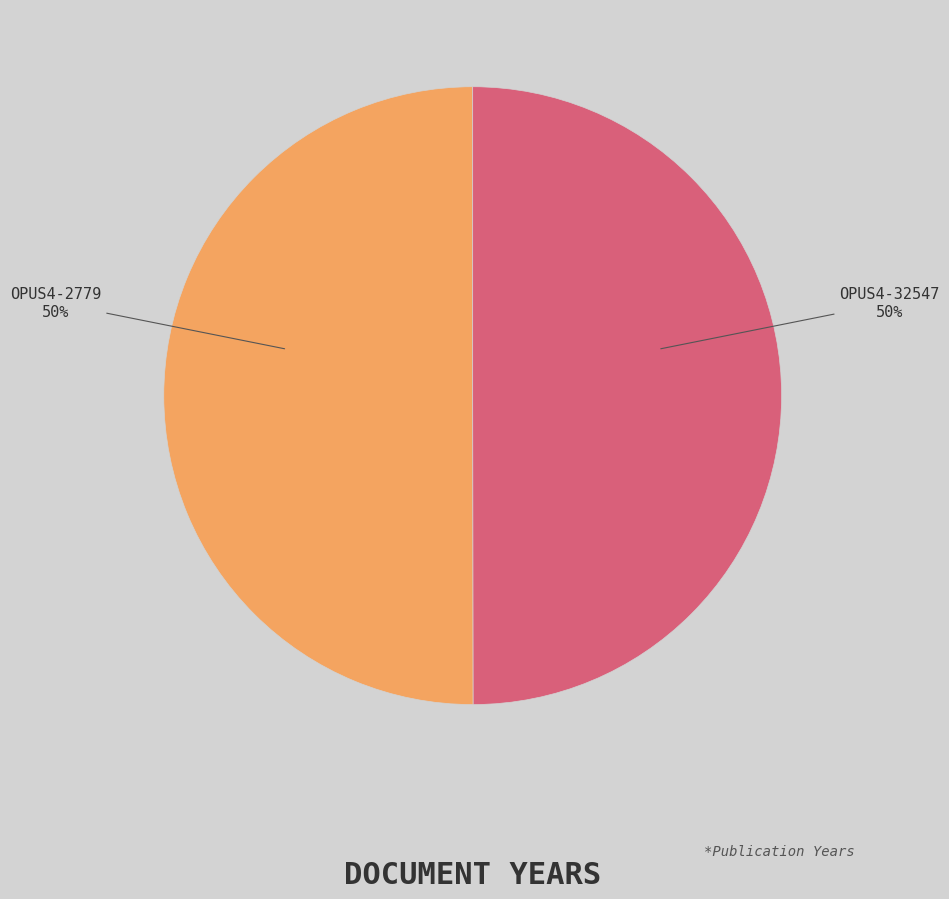

To the nearest percent, what is the average slice percentage?

50%